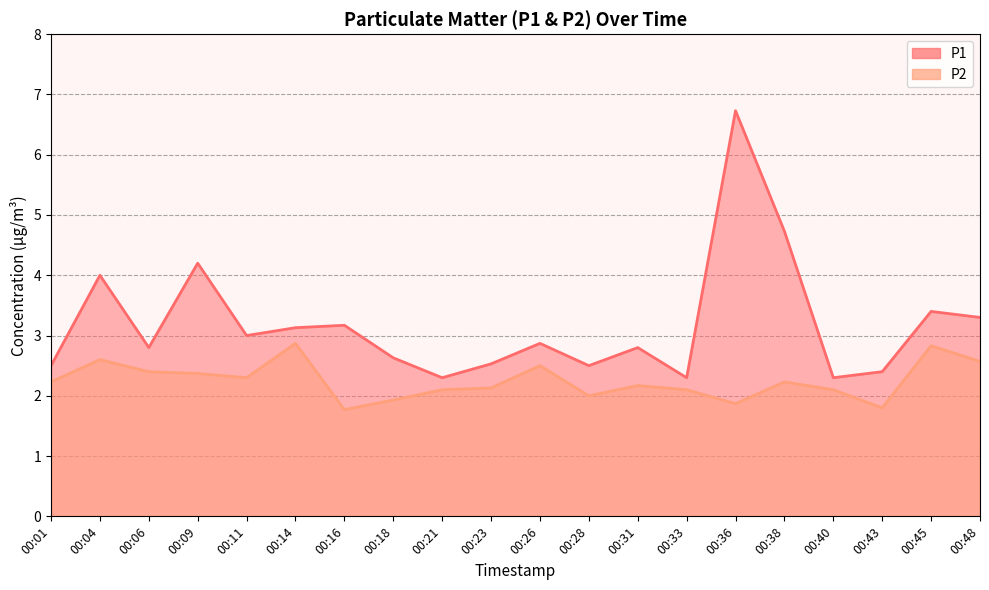

The value of P2 at 00:04 is 4.2. True or false?

False